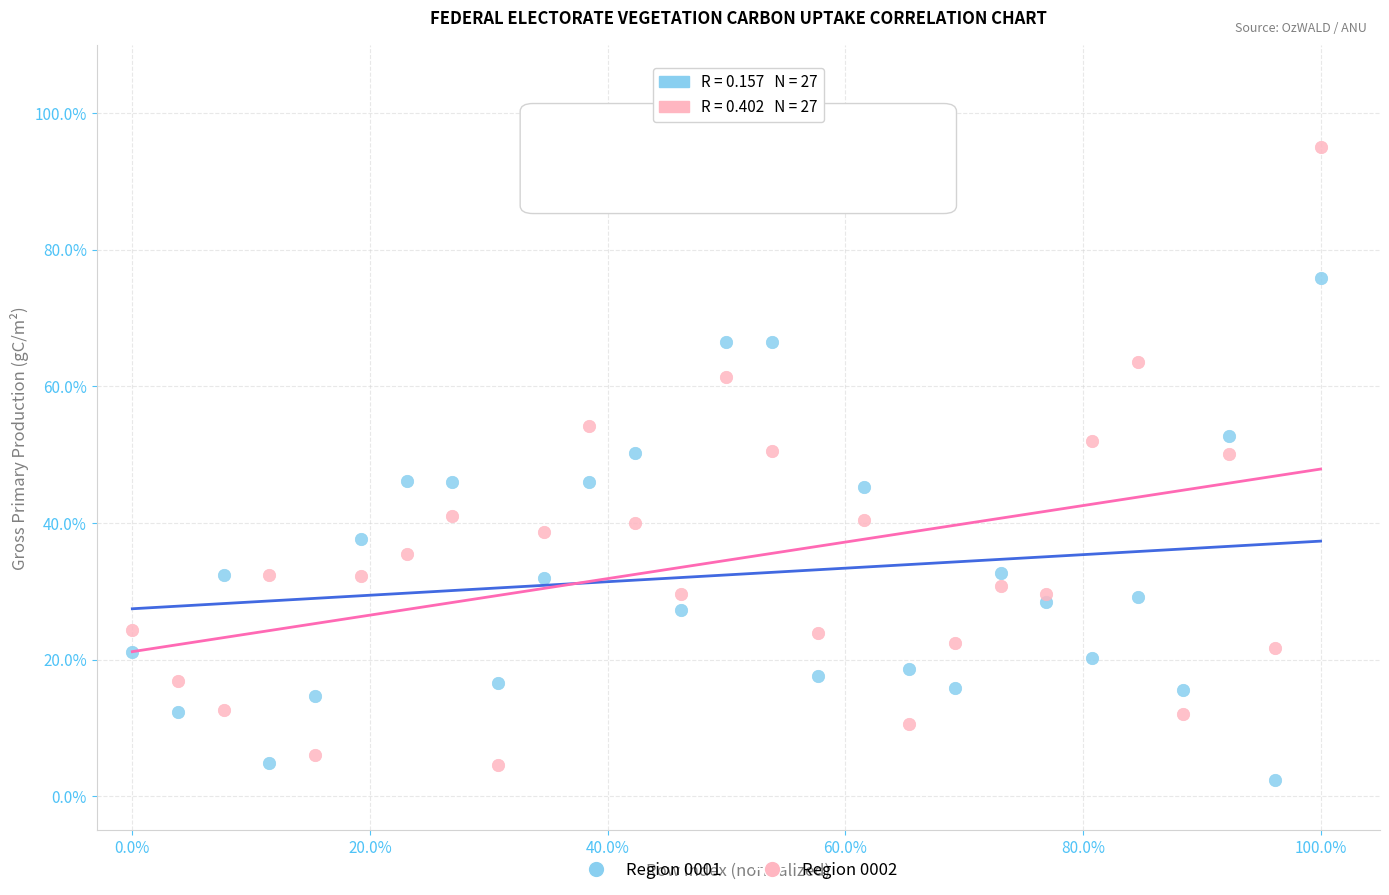

Which series contains the highest Y value?

Region 0002